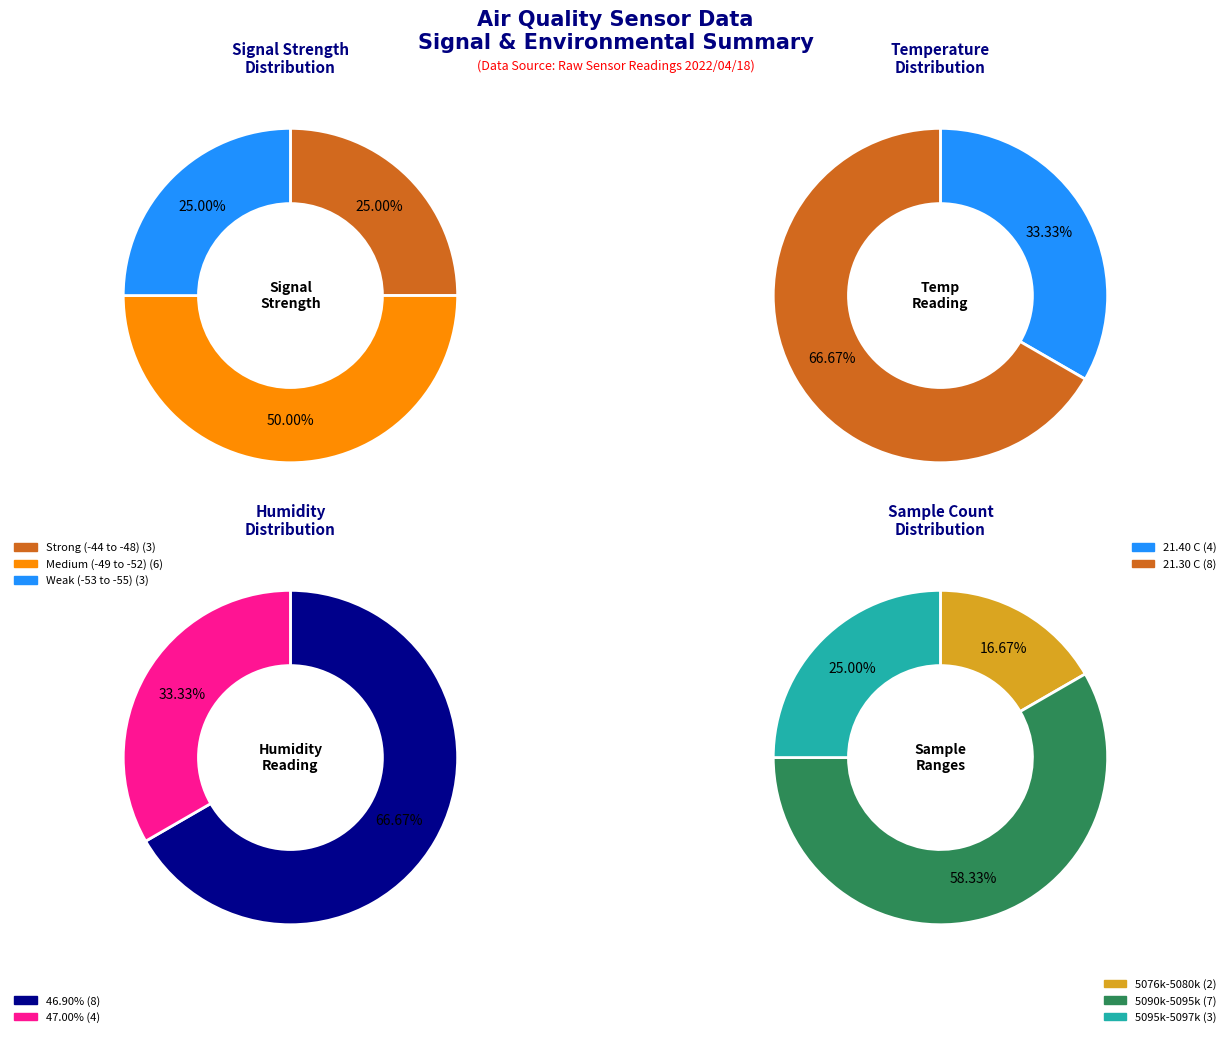

To the nearest percent, what portion does -51 represent?

8%